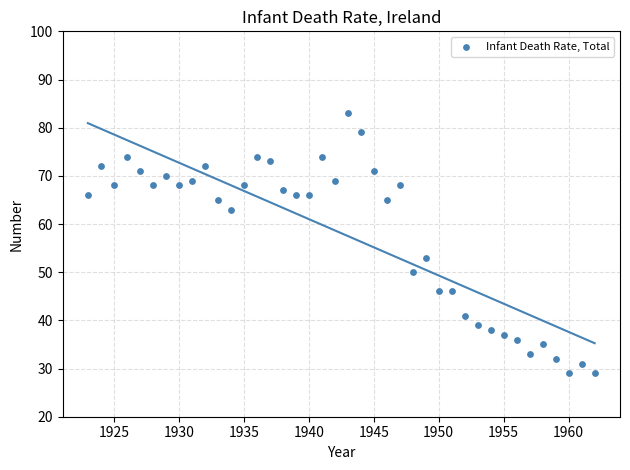

What is the range of Y values (max minus min)?

54